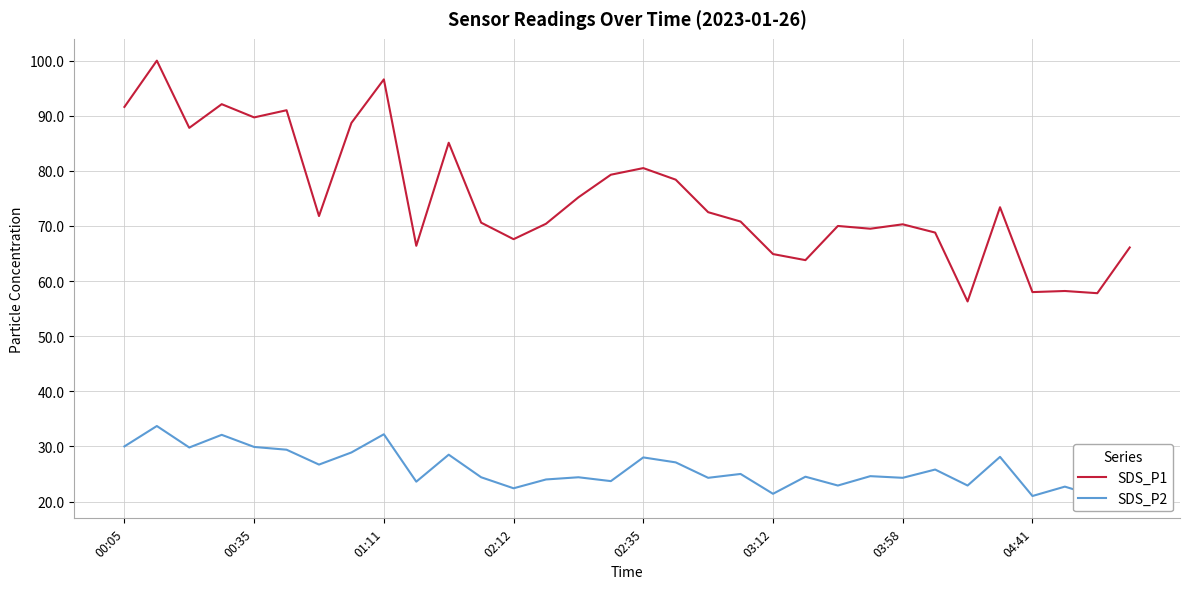

What is the value of the SDS_P2 point at the 5th from the left?

29.9